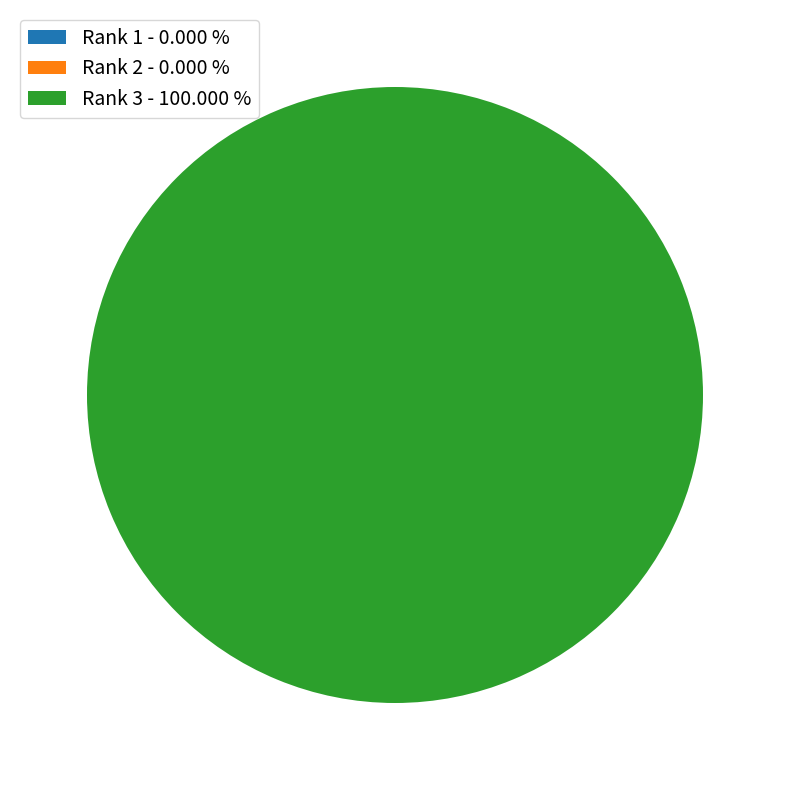

Does Rank 3 represent more than half of the total?

Yes